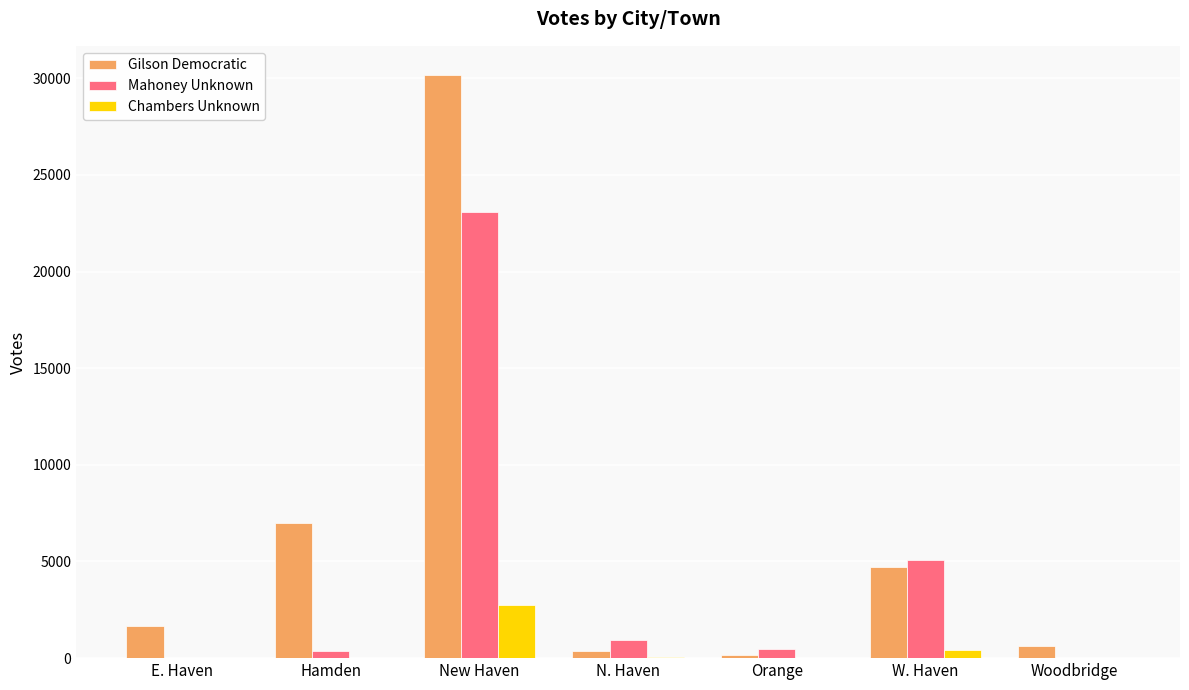

At which label does Chambers Unknown reach its peak?

New Haven